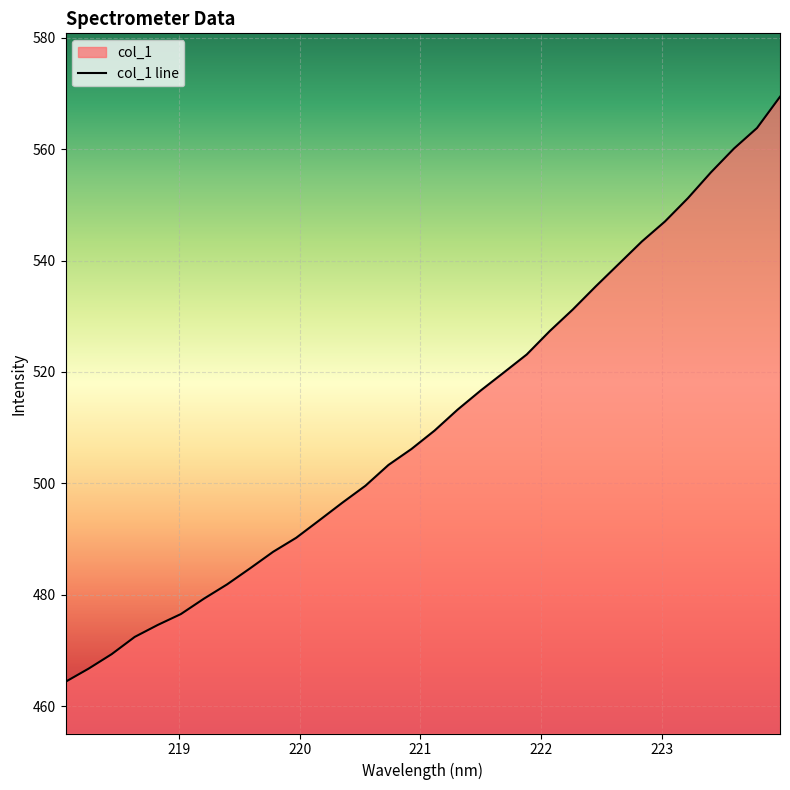

Reading left to right, transcribe all the data shown in this chart.

464.4	466.7	469.3	472.4	474.6	476.5	479.3	481.9	484.7	487.7	490.2	493.4	496.5	499.6	503.3	506.2	509.5	513.2	516.7	519.9	523.1	527.3	531.2	535.4	539.4	543.4	547.0	551.2	555.8	560.1	563.8	569.4